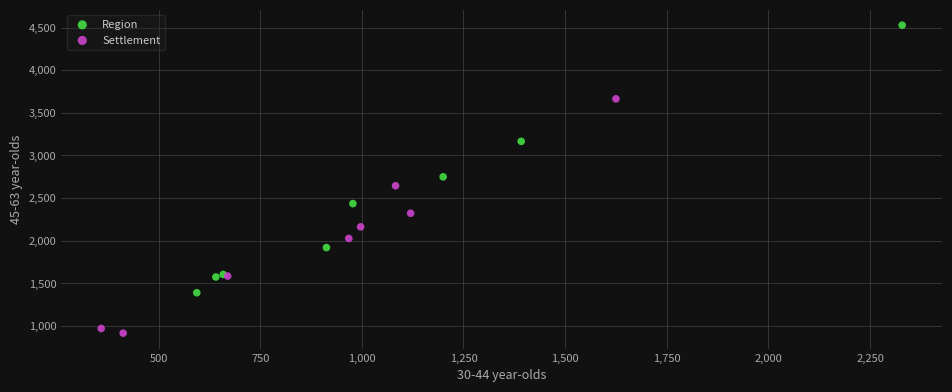

Which series contains the lowest Y value?

Settlement